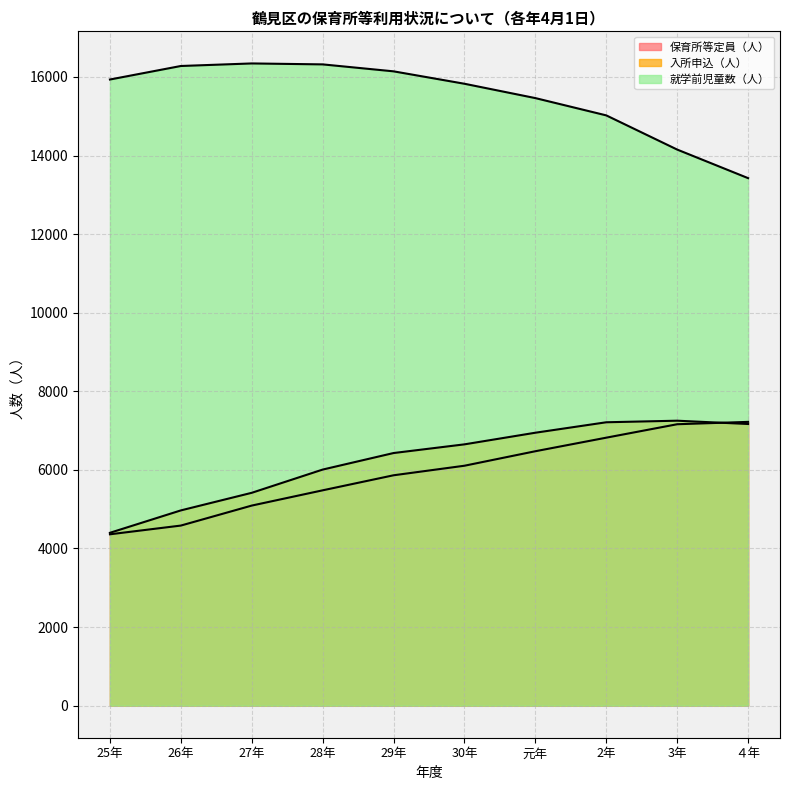

Is the value of 就学前児童数（人） at 29年 greater than the value of 入所申込（人） at 27年?

Yes